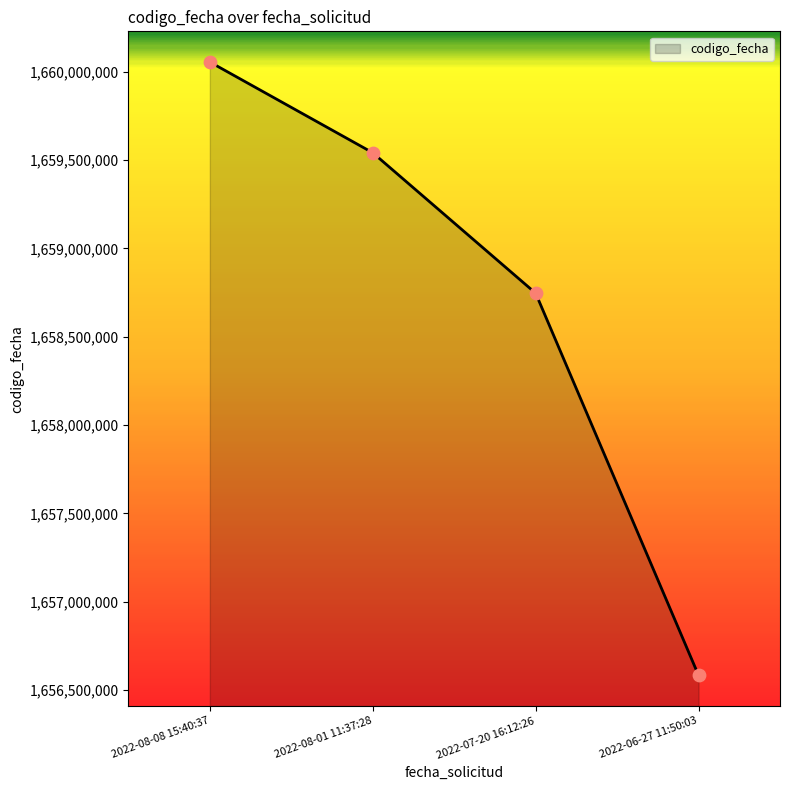

What is the ratio of the value at 2022-07-20 16:12:26 to the value at 2022-08-08 15:40:37?

1.0